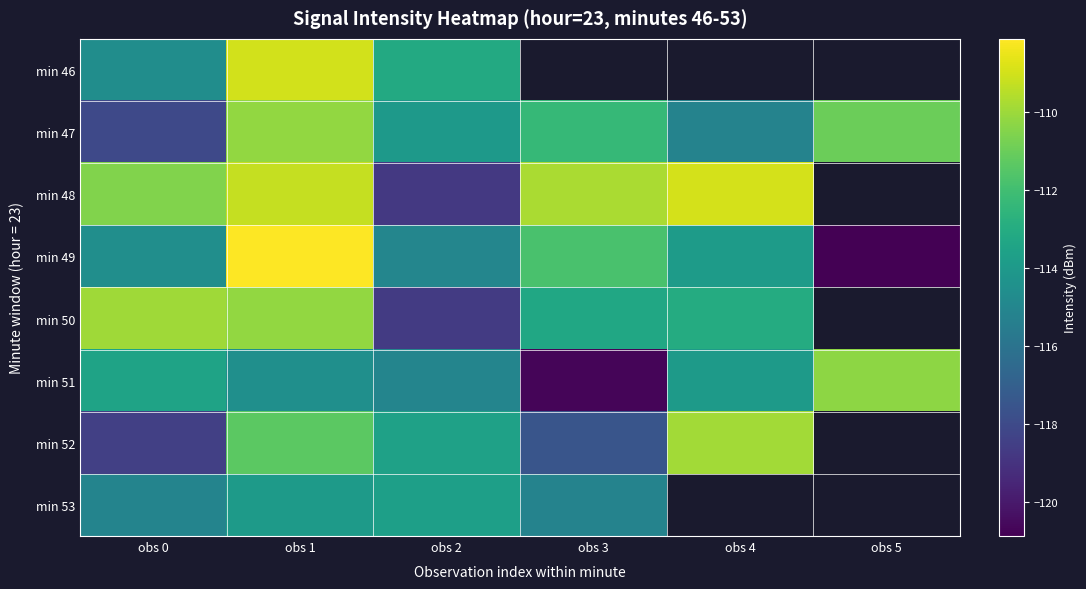

True or false: min 48 has a value of -118.8 at obs 2.

True